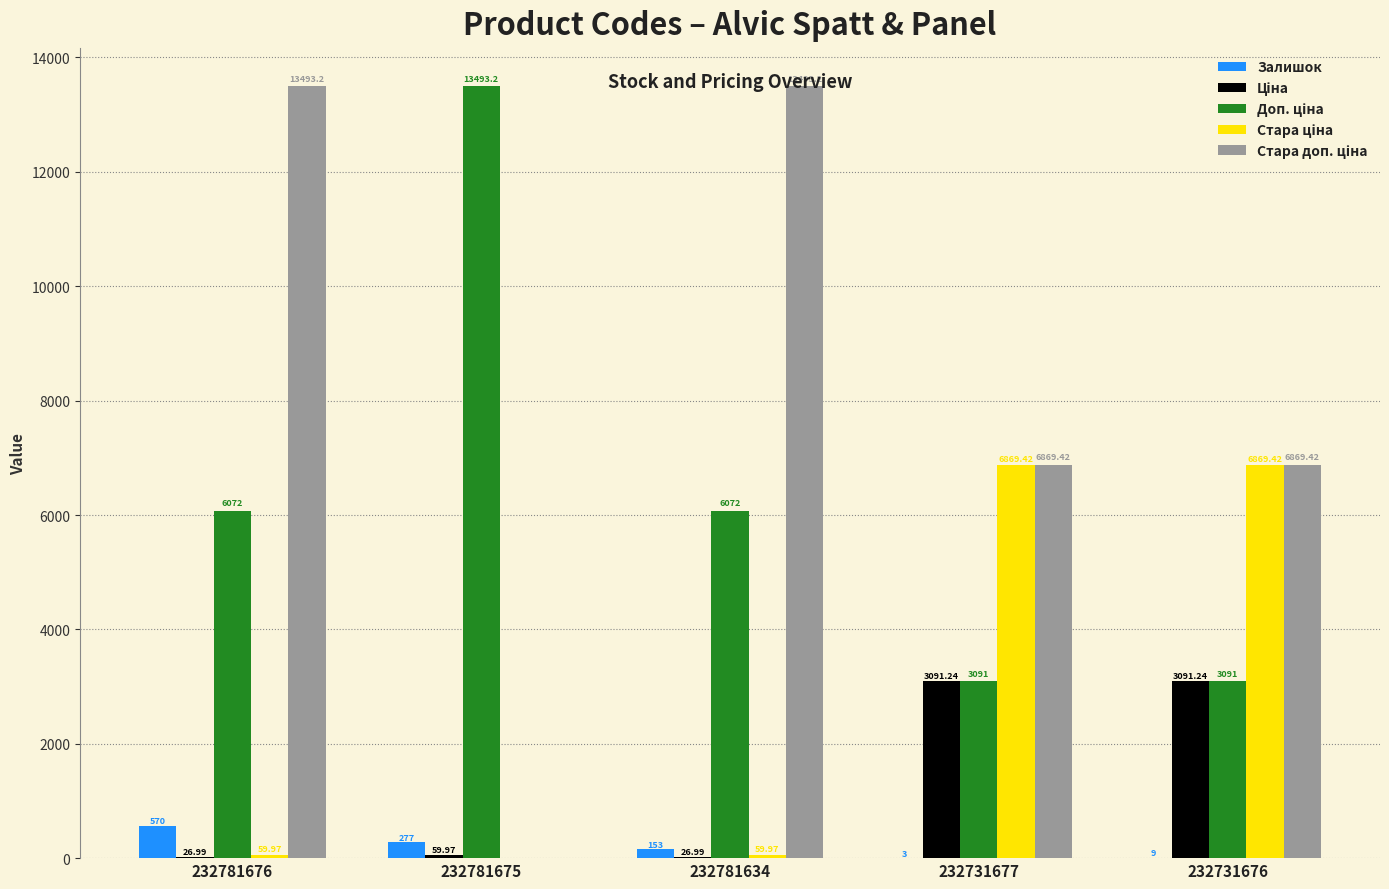

What is the total value across all series at 232731677?

19924.1